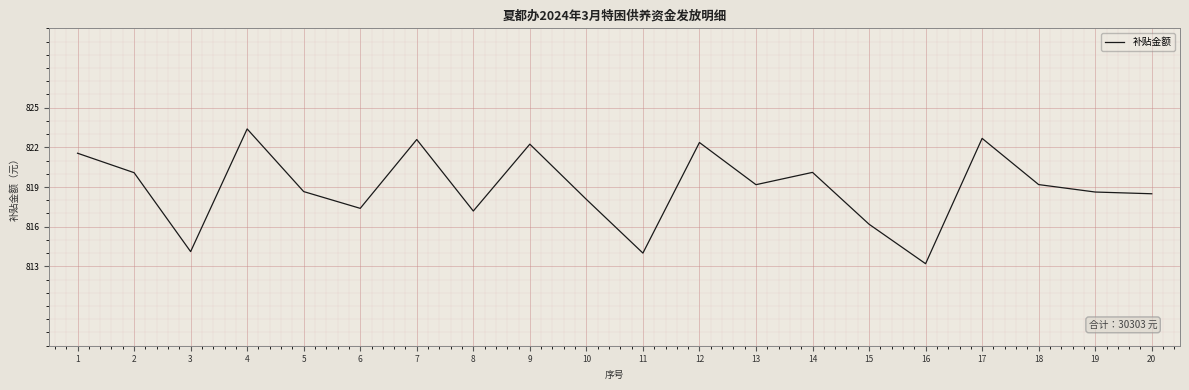

Approximately how many times larger is the value at 18 compared to 1?

1.0